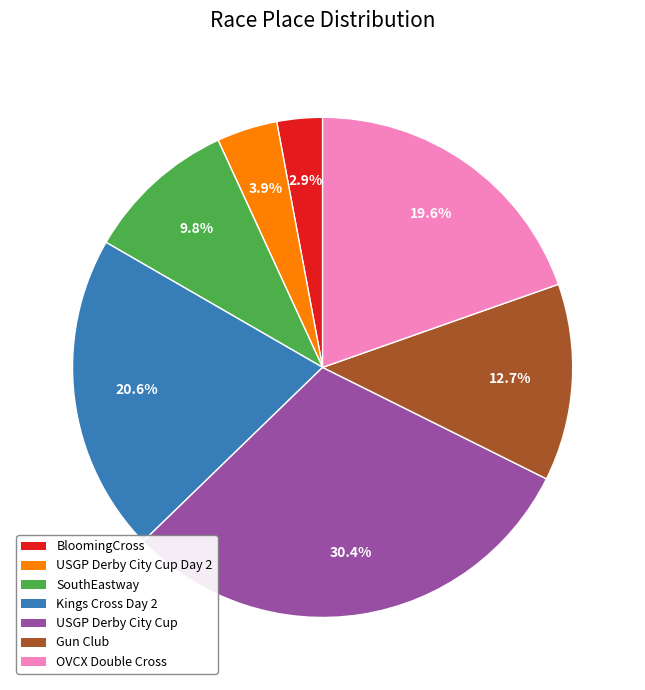

Does any single category account for the majority?

No